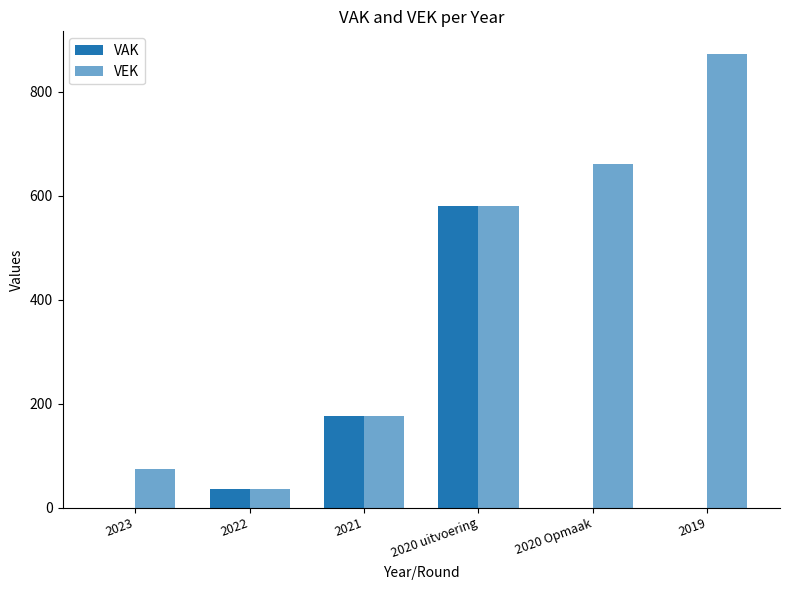

How many groups of bars are there?

6